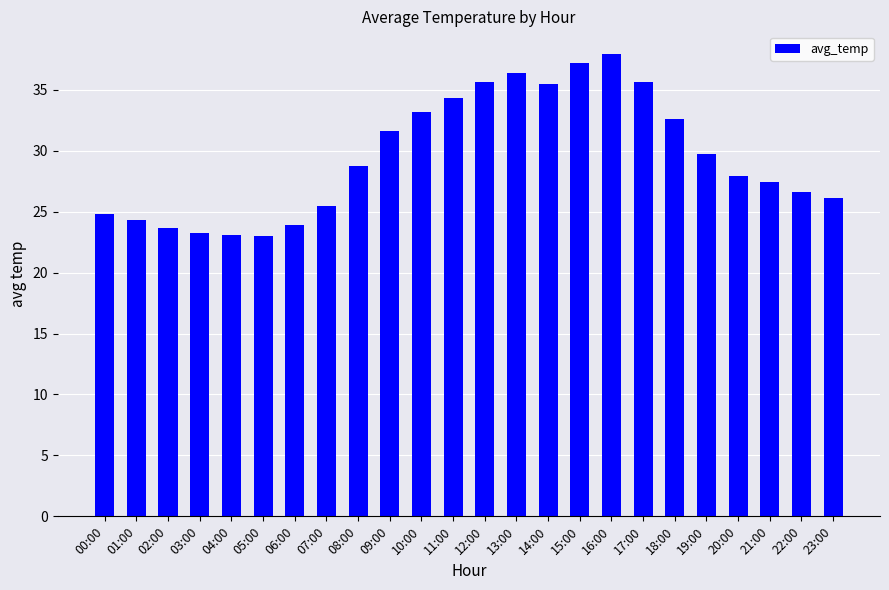

What is the label of the 3rd bar from the right?

21:00